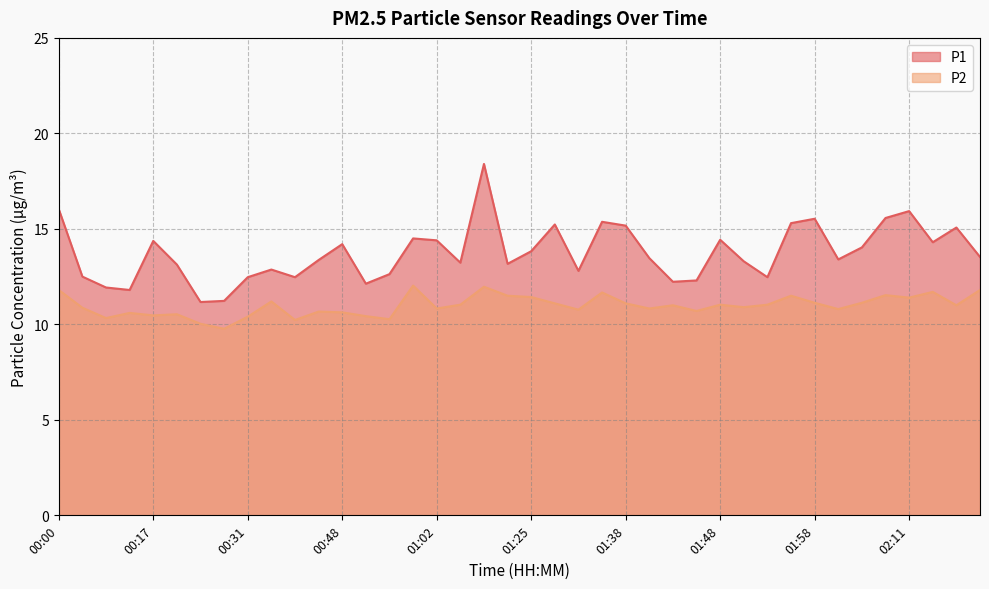

True or false: P1 and P2 cross at least once.

False